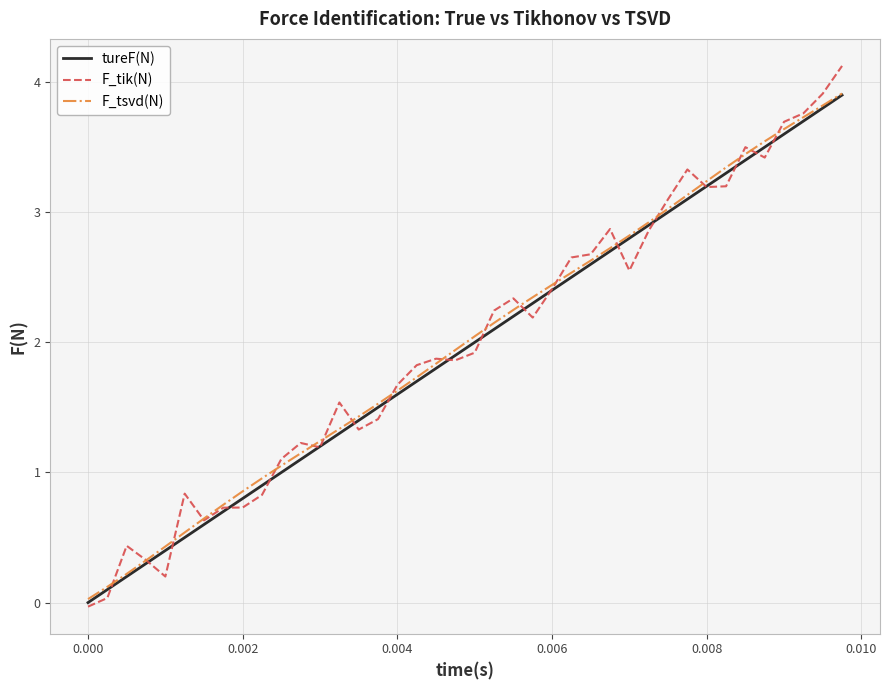

Which series has the widest spread of values?

F_tik(N)